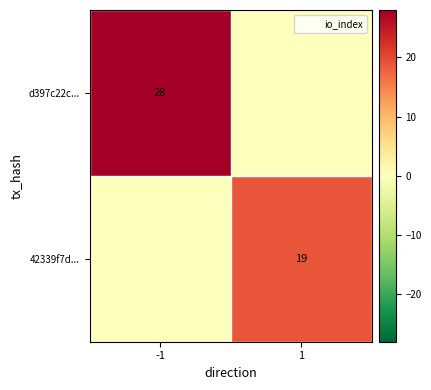

Between -1 and 1, which series saw the biggest shift?

d397c22c...